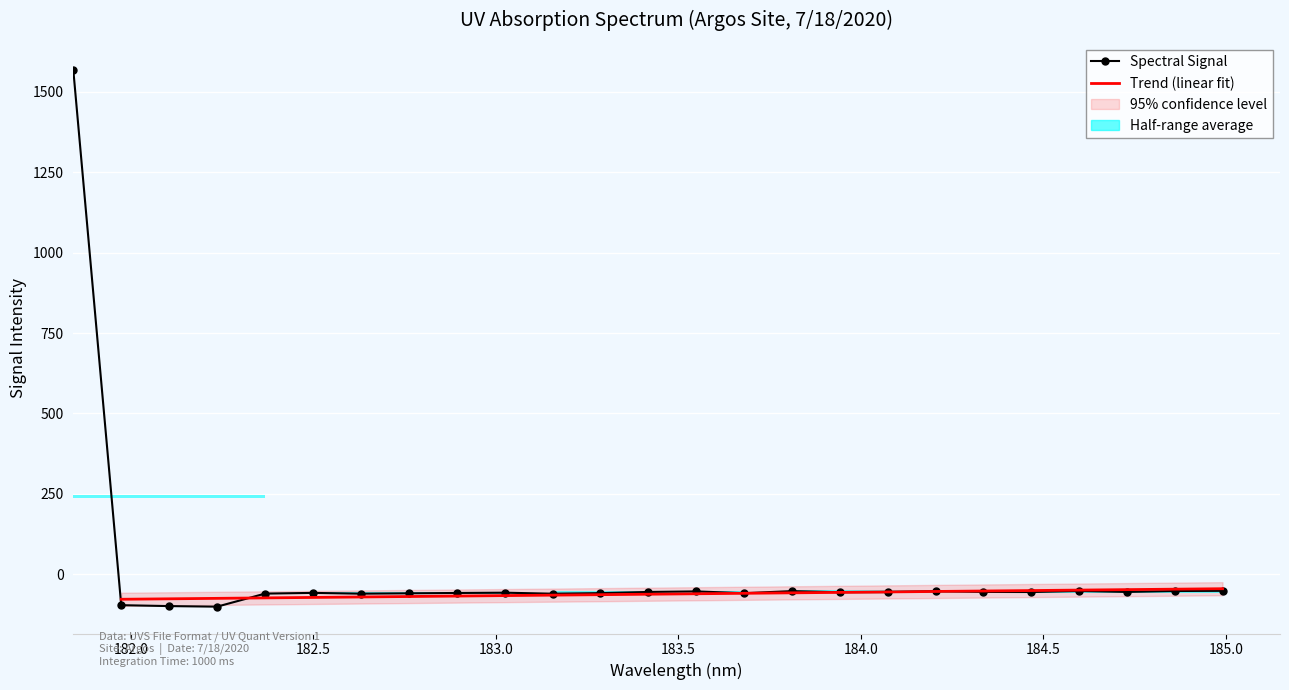

List the labels in order of value, largest first.

181.8418, 184.9911297472, 184.5979655002, 184.8600909338, 183.811206745, 184.2046578328, 183.5488263418, 184.3357763242, 184.7290361848, 183.4176122368, 184.46687888, 184.0735234058, 183.9423730432, 183.0238743082, 182.498667305, 182.8925964608, 183.2863821962, 183.6800245112, 182.7613026778, 182.3673257152, 182.6299929592, 183.15513622, 181.9732053322, 182.1045947288, 182.2359681898